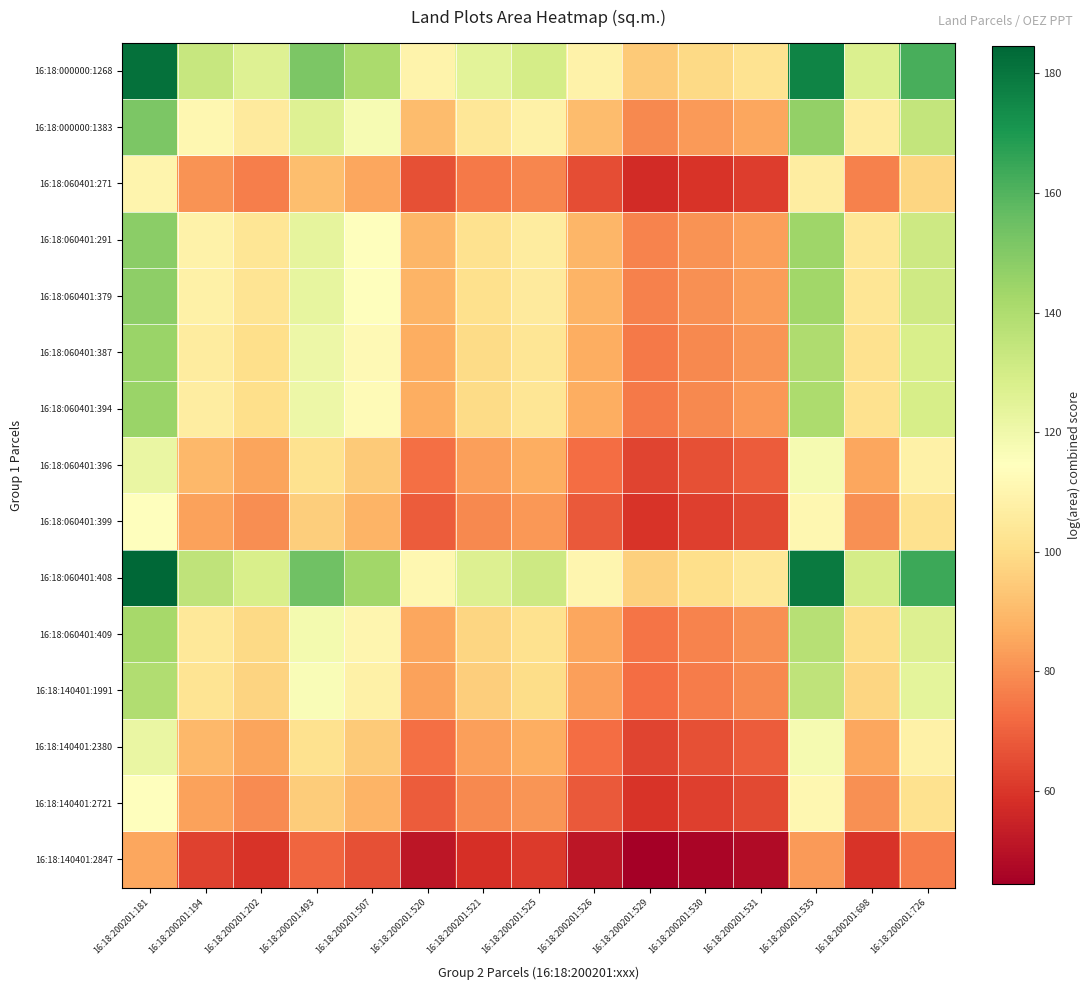

What is the difference between the highest and lowest values at 16:18:200201:530?

54.0